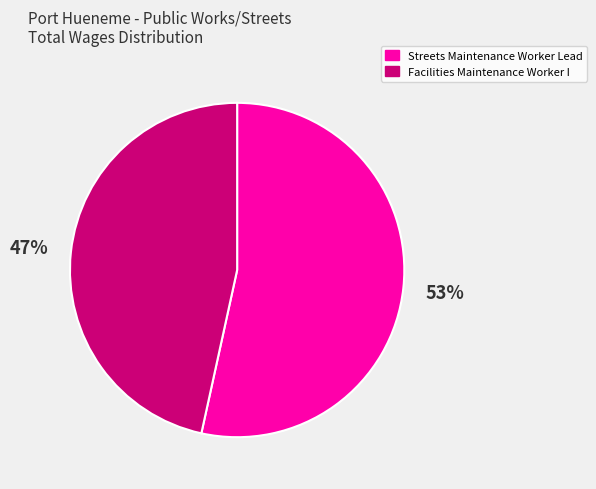

How many slices are in this pie chart?

2